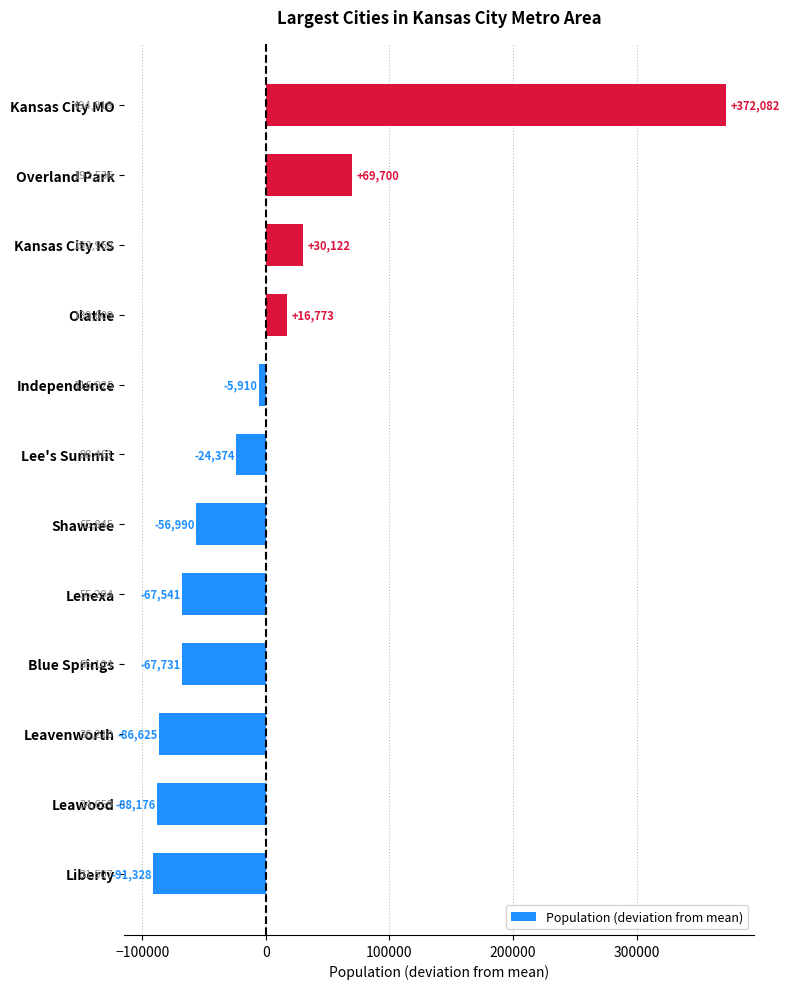

How many bars are there in total?

12